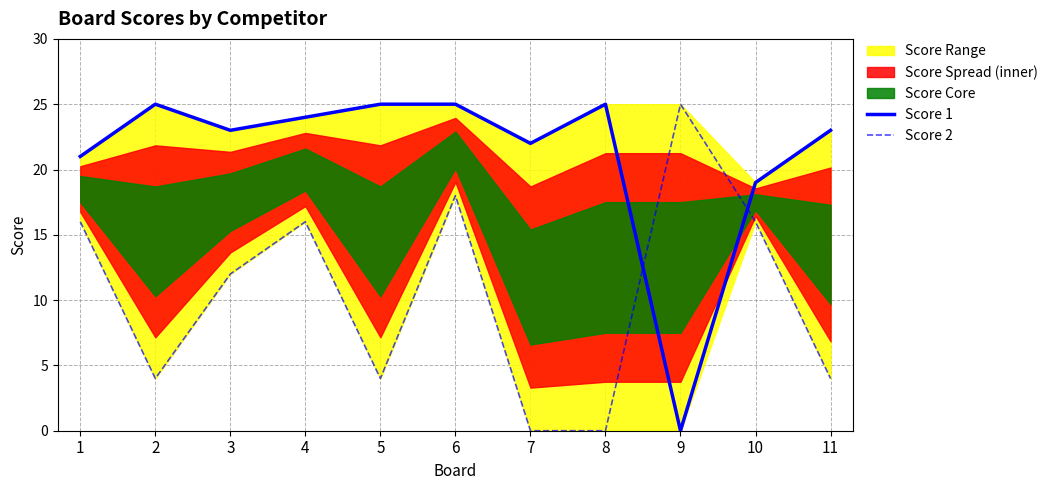

The value of Score 1 at 11 is 23. True or false?

True